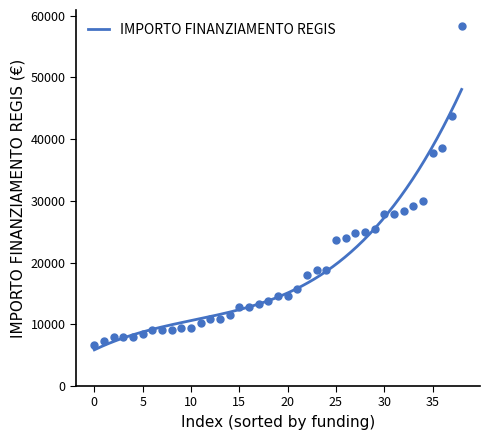

What is the minimum value for IMPORTO FINANZIAMENTO REGIS?

5859.5